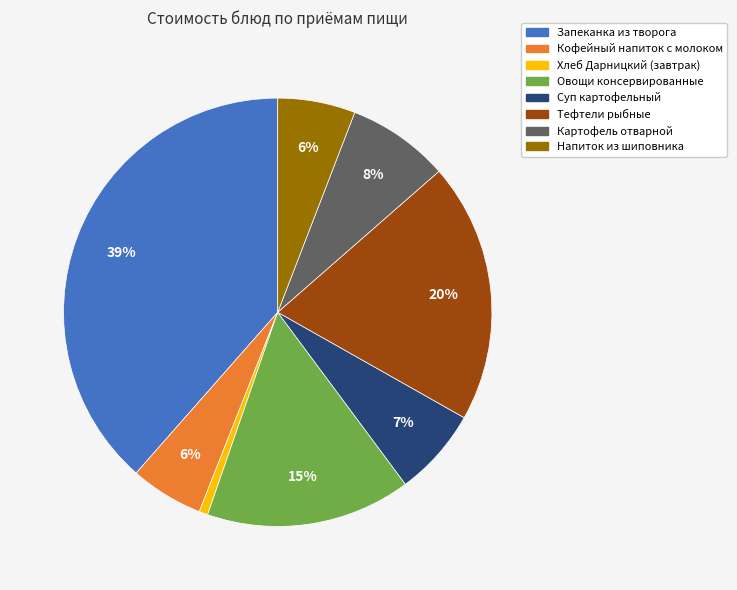

To the nearest percent, what is the difference between the Напиток из шиповника and Хлеб Дарницкий (завтрак) slice percentages?

5%